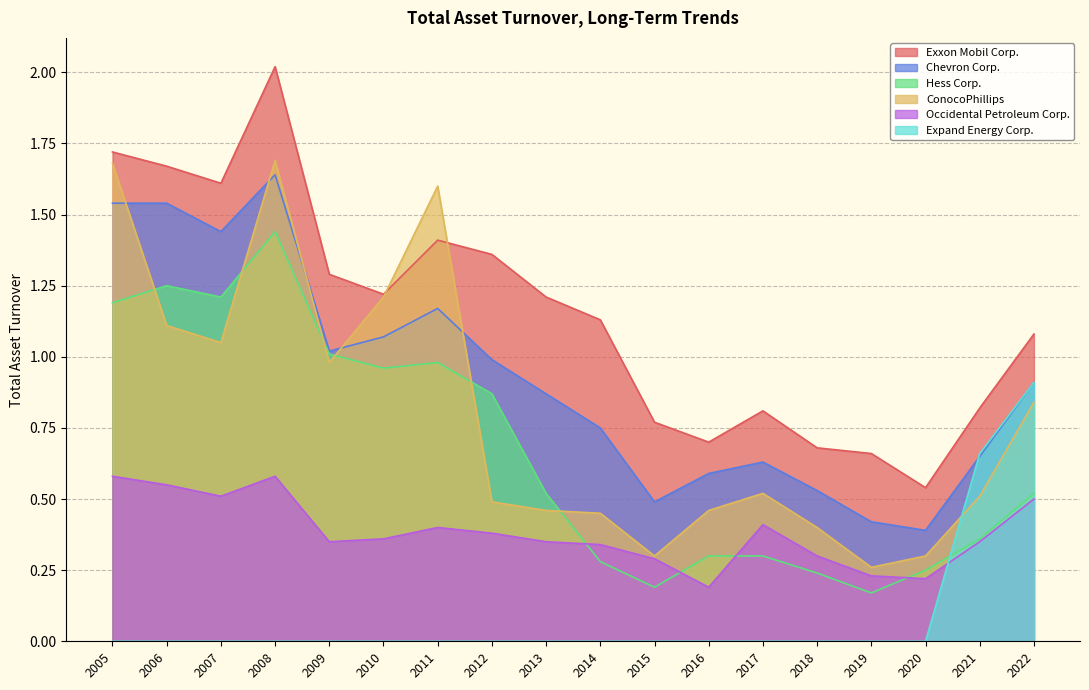

How many lines are shown in the chart?

6